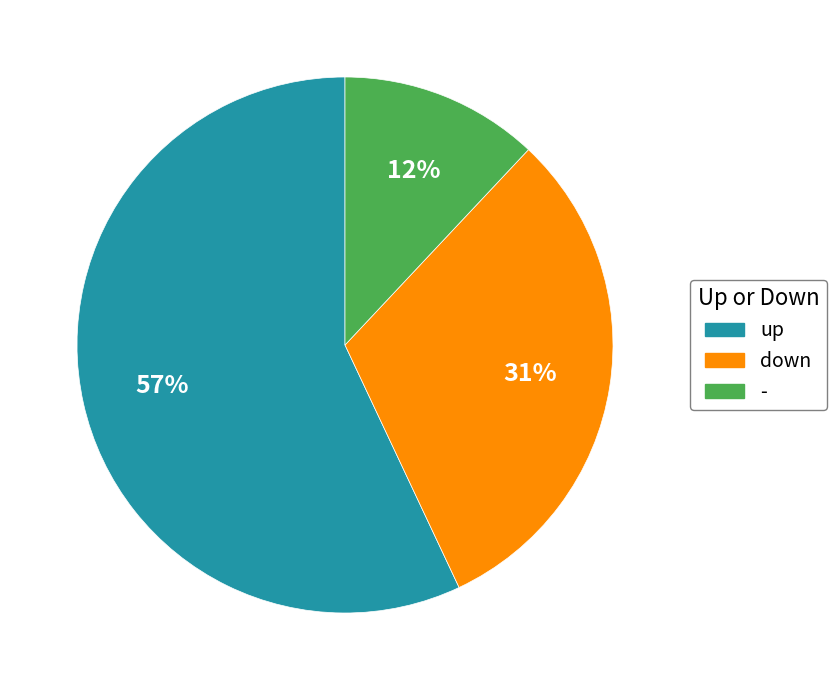

Rank the categories by value from highest to lowest.

up, down, -